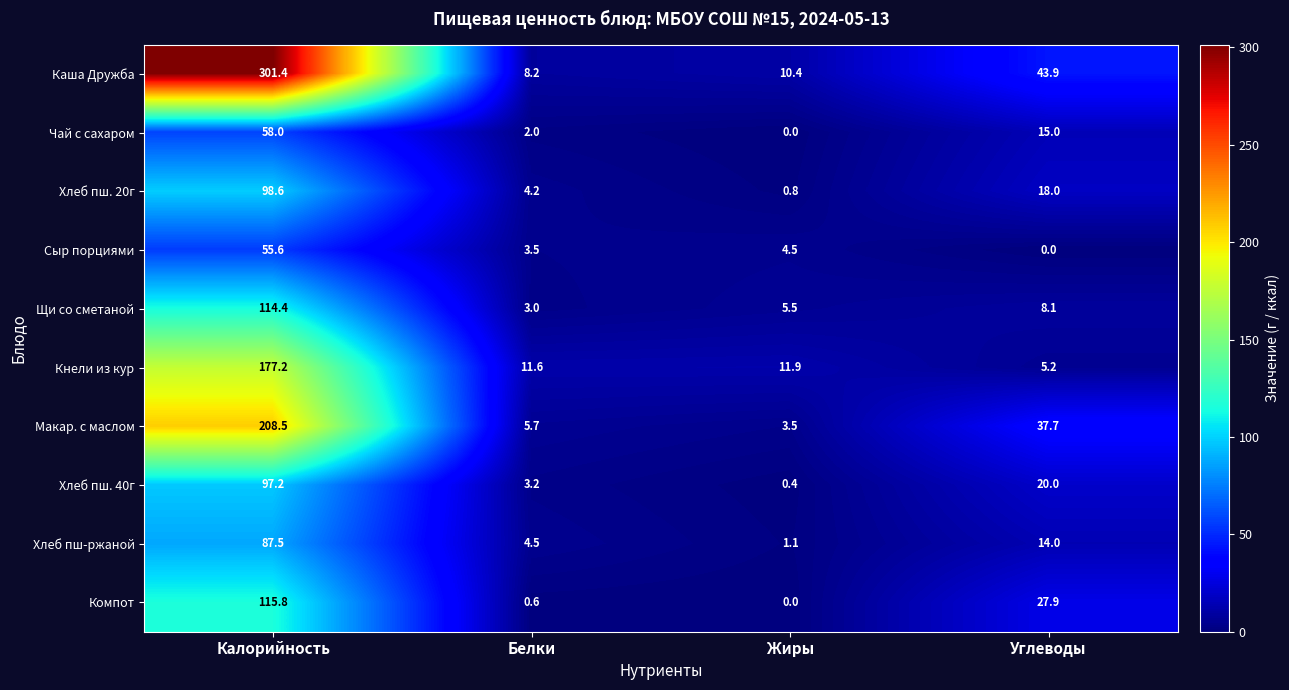

What is the difference between the maximum and minimum values in the Хлеб пш. 40г series?

96.8